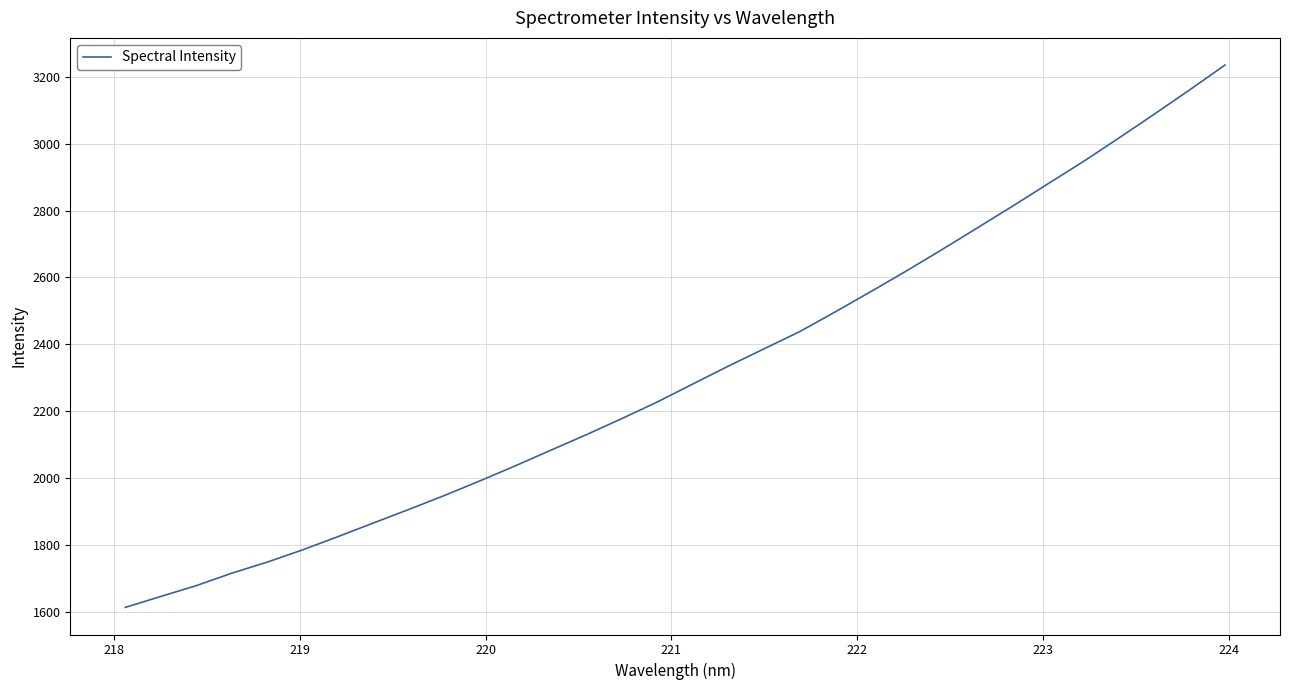

True or false: the data has more than 1 interior local peaks.

False